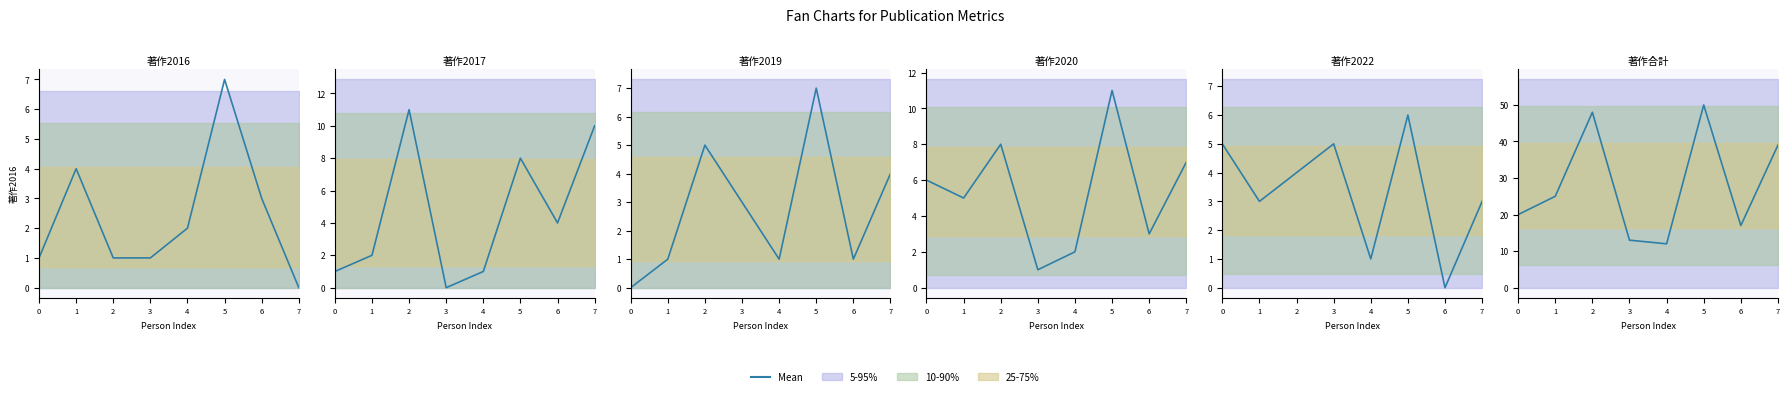

Is it true that the value at 2 is 48?

True